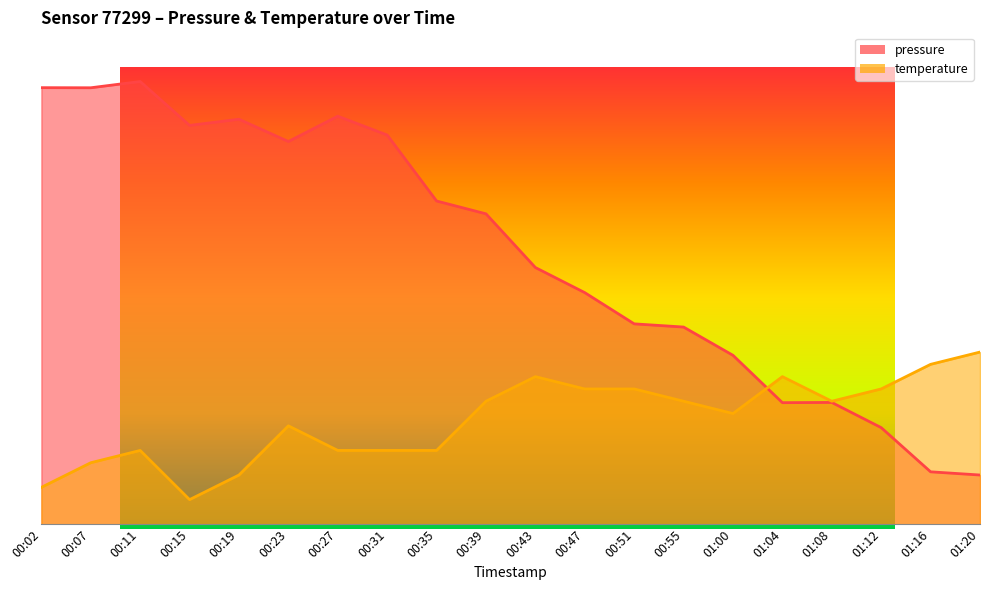

Which has a higher value, 00:55 or 00:15?

00:15